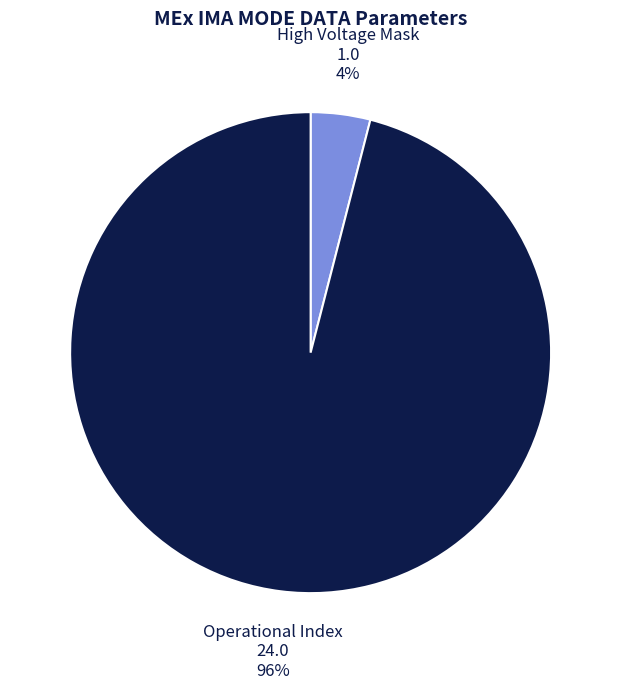

To the nearest percent, what is the average slice percentage?

50%